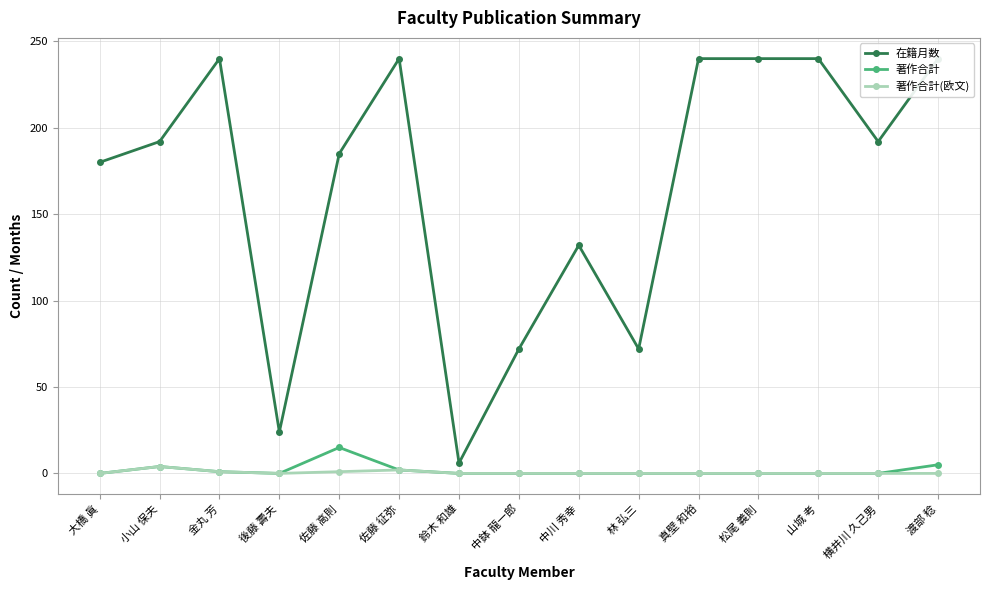

How many 著作合計(欧文) values are between 0 and 1?

13